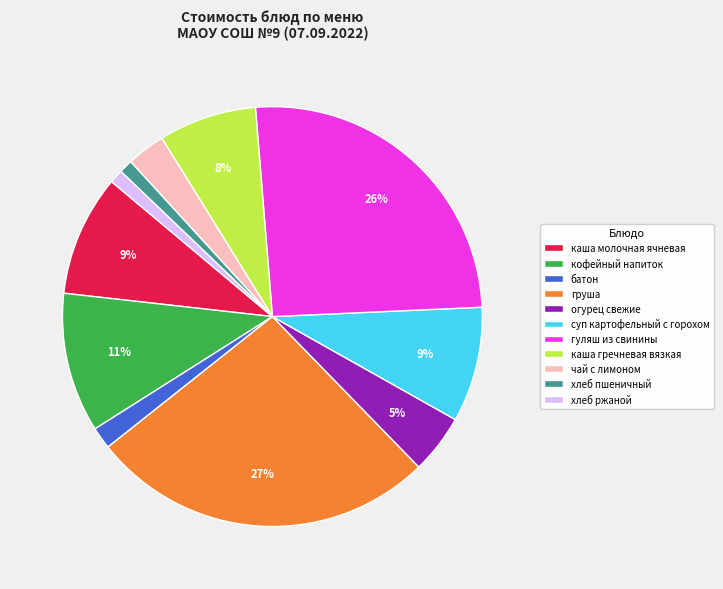

Do огурец свежие and хлеб пшеничный together represent more than half of the pie?

No